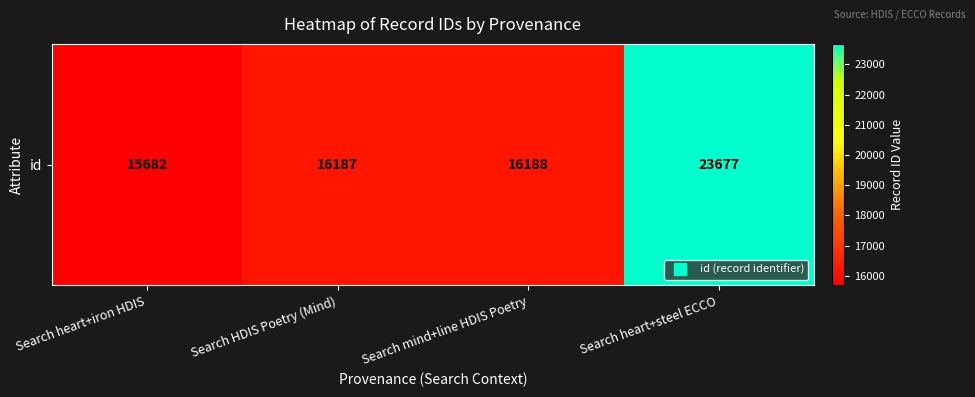

What is the change in value from Search heart+iron HDIS to Search heart+steel ECCO?

+7995